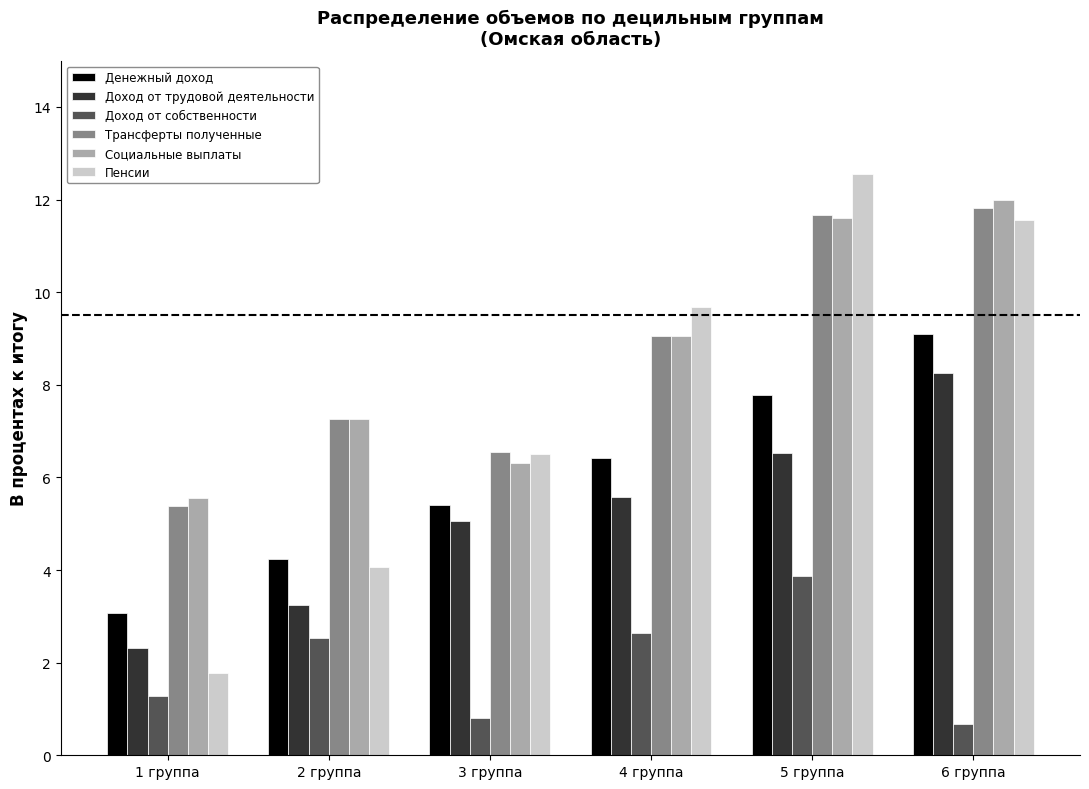

Where does the Социальные выплаты series first go above 9?

4 группа